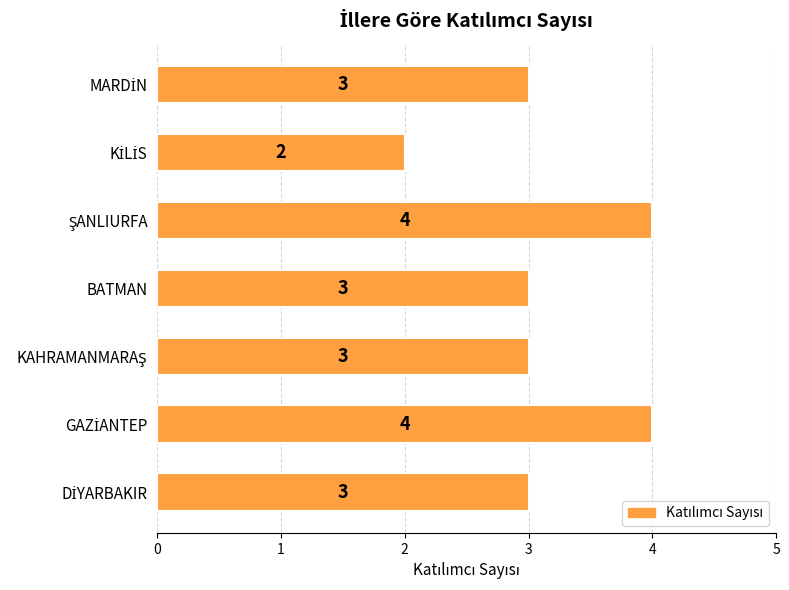

What is the minimum value shown in the chart?

2